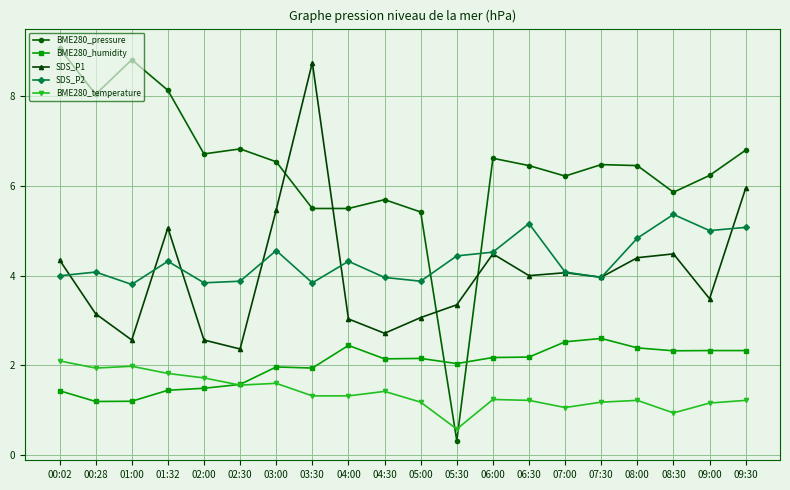

In BME280_pressure, how many points are higher than both neighbors (excluding endpoints)?

5